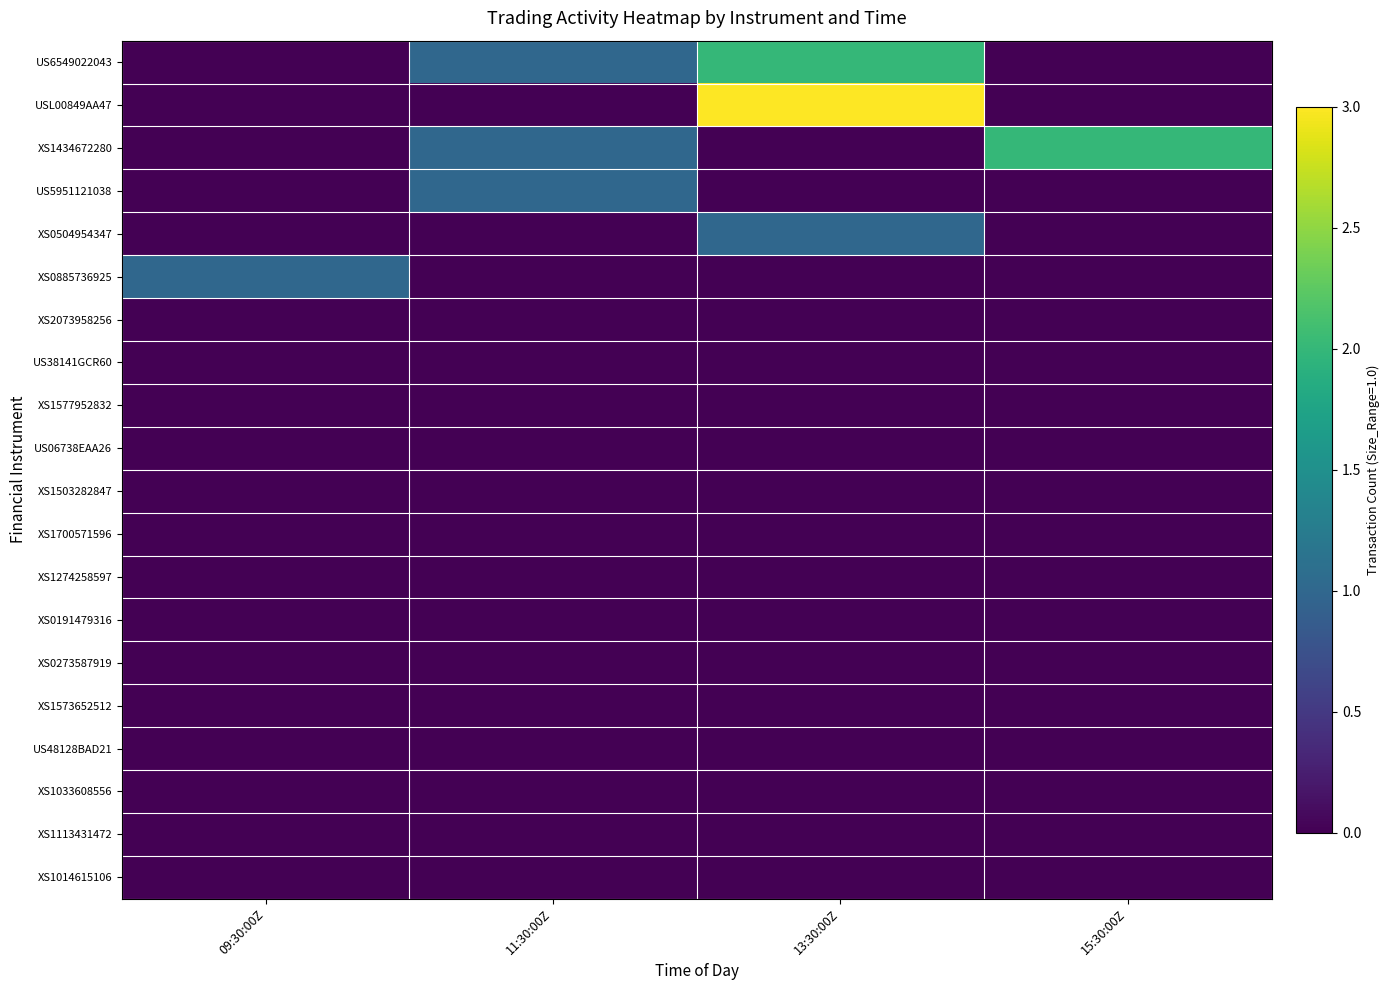

Reading left to right, transcribe all the data shown in this chart.

US6549022043: 09:30:00Z=0	11:30:00Z=1	13:30:00Z=2	15:30:00Z=0
USL00849AA47: 09:30:00Z=0	11:30:00Z=0	13:30:00Z=3	15:30:00Z=0
XS1434672280: 09:30:00Z=0	11:30:00Z=1	13:30:00Z=0	15:30:00Z=2
US5951121038: 09:30:00Z=0	11:30:00Z=1	13:30:00Z=0	15:30:00Z=0
XS0504954347: 09:30:00Z=0	11:30:00Z=0	13:30:00Z=1	15:30:00Z=0
XS0885736925: 09:30:00Z=1	11:30:00Z=0	13:30:00Z=0	15:30:00Z=0
XS2073958256: 09:30:00Z=0	11:30:00Z=0	13:30:00Z=0	15:30:00Z=0
US38141GCR60: 09:30:00Z=0	11:30:00Z=0	13:30:00Z=0	15:30:00Z=0
XS1577952832: 09:30:00Z=0	11:30:00Z=0	13:30:00Z=0	15:30:00Z=0
US06738EAA26: 09:30:00Z=0	11:30:00Z=0	13:30:00Z=0	15:30:00Z=0
XS1503282847: 09:30:00Z=0	11:30:00Z=0	13:30:00Z=0	15:30:00Z=0
XS1700571596: 09:30:00Z=0	11:30:00Z=0	13:30:00Z=0	15:30:00Z=0
XS1274258597: 09:30:00Z=0	11:30:00Z=0	13:30:00Z=0	15:30:00Z=0
XS0191479316: 09:30:00Z=0	11:30:00Z=0	13:30:00Z=0	15:30:00Z=0
XS0273587919: 09:30:00Z=0	11:30:00Z=0	13:30:00Z=0	15:30:00Z=0
XS1573652512: 09:30:00Z=0	11:30:00Z=0	13:30:00Z=0	15:30:00Z=0
US48128BAD21: 09:30:00Z=0	11:30:00Z=0	13:30:00Z=0	15:30:00Z=0
XS1033608556: 09:30:00Z=0	11:30:00Z=0	13:30:00Z=0	15:30:00Z=0
XS1113431472: 09:30:00Z=0	11:30:00Z=0	13:30:00Z=0	15:30:00Z=0
XS1014615106: 09:30:00Z=0	11:30:00Z=0	13:30:00Z=0	15:30:00Z=0